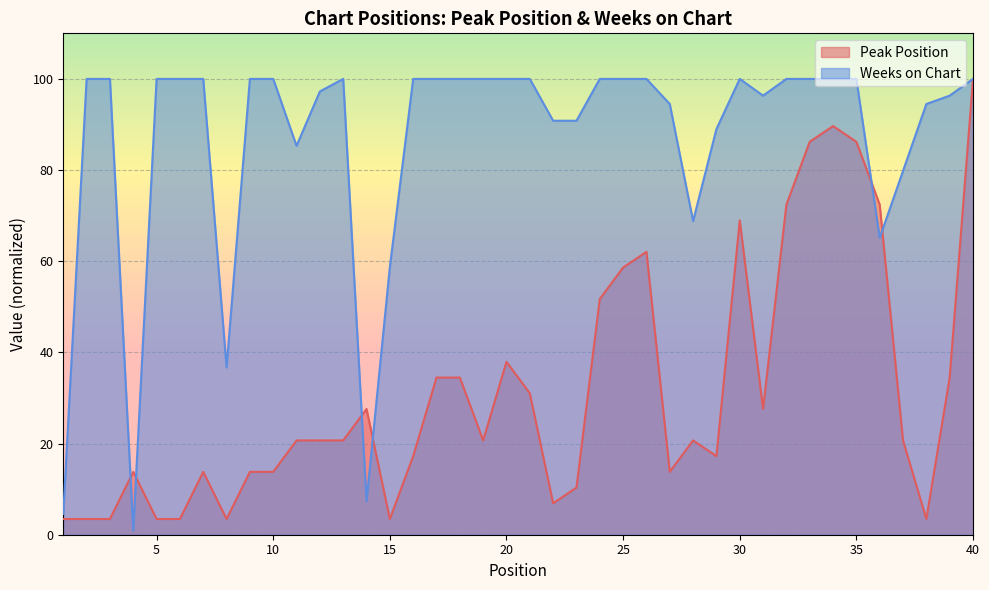

How many distinct data groups are displayed?

2